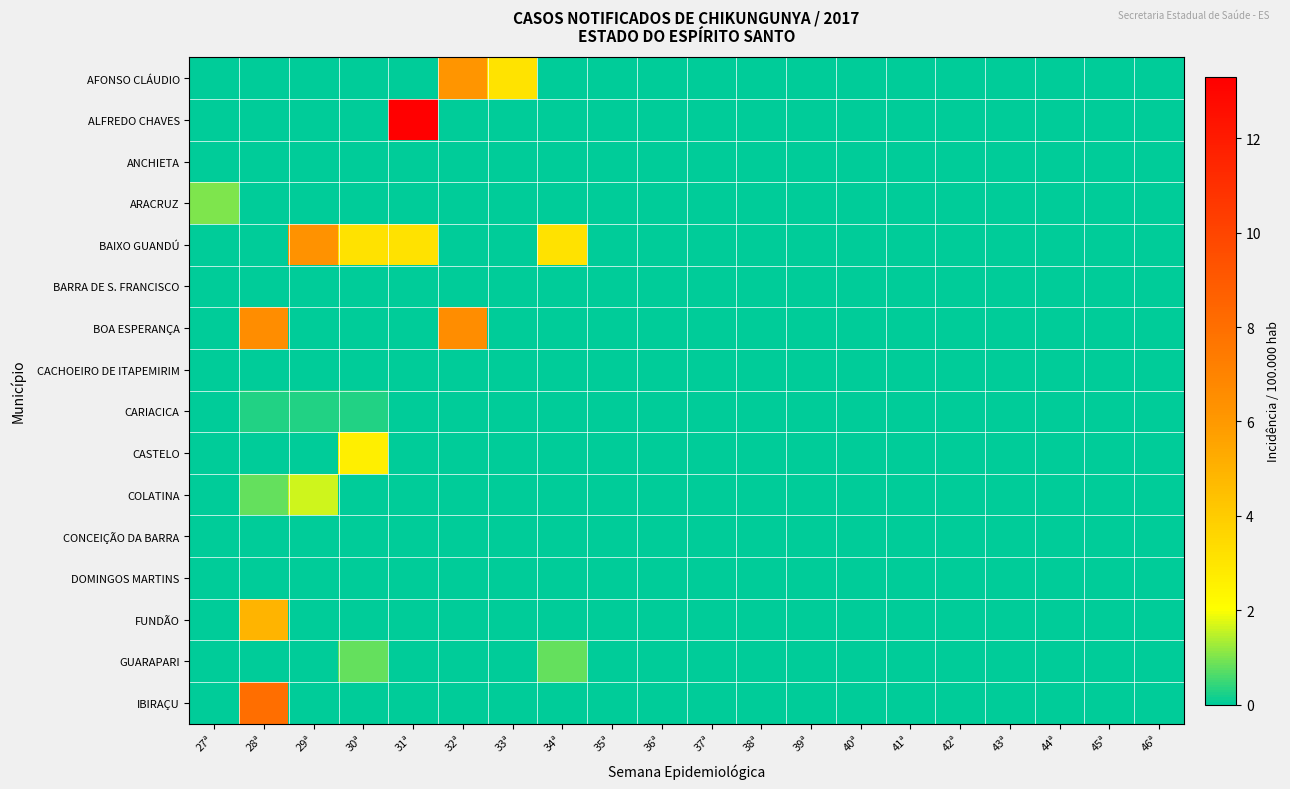

At which category does the chart reach its minimum across all series?

27ª